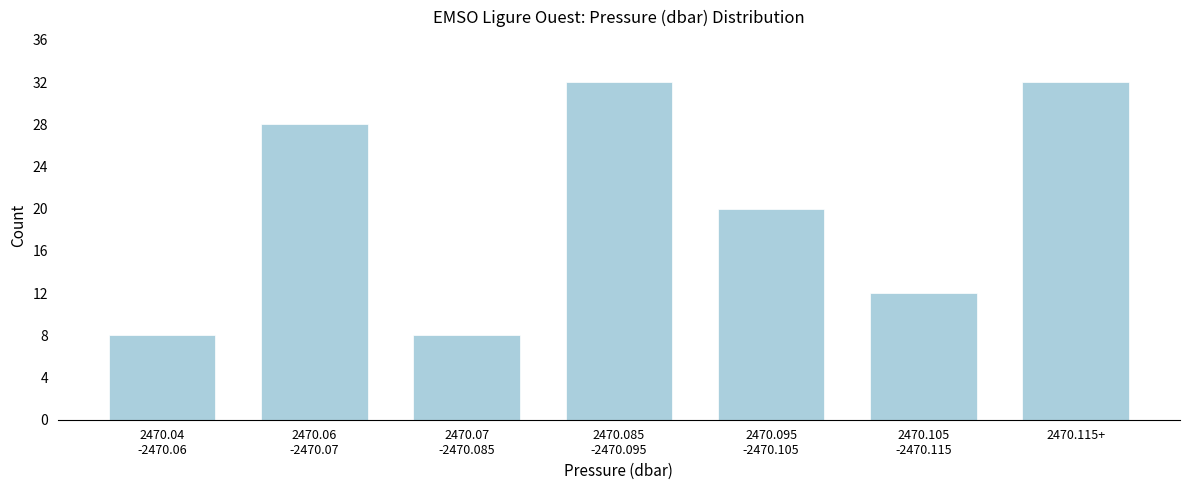

Reading left to right, transcribe all the data shown in this chart.

8	28	8	32	20	12	32